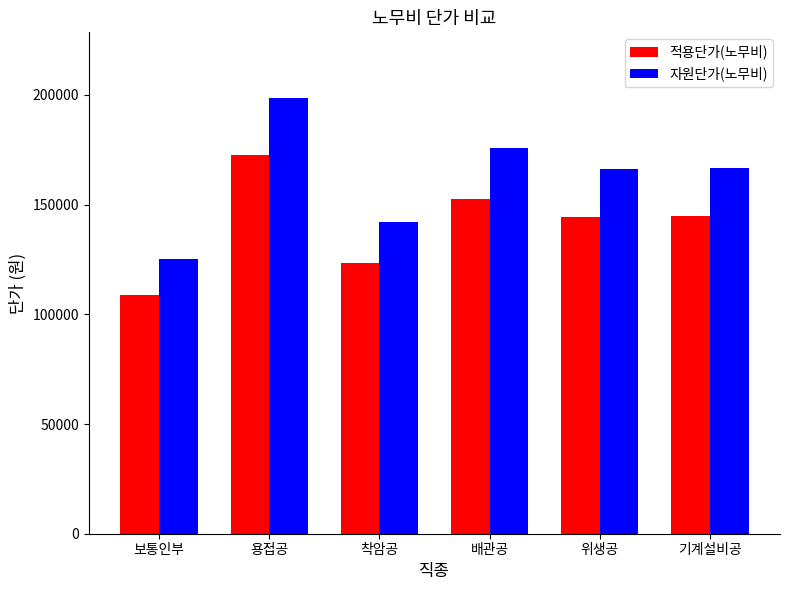

What is the difference between the 적용단가(노무비) values at 용접공 and 위생공?

28074.1